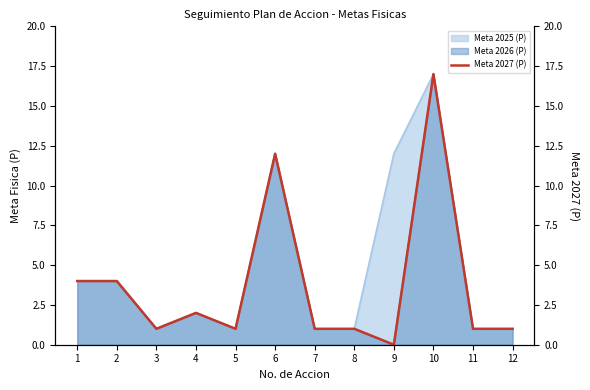

Reading left to right, what are all the values shown in this chart?

4	4	1	2	1	12	1	1	0	17	1	1